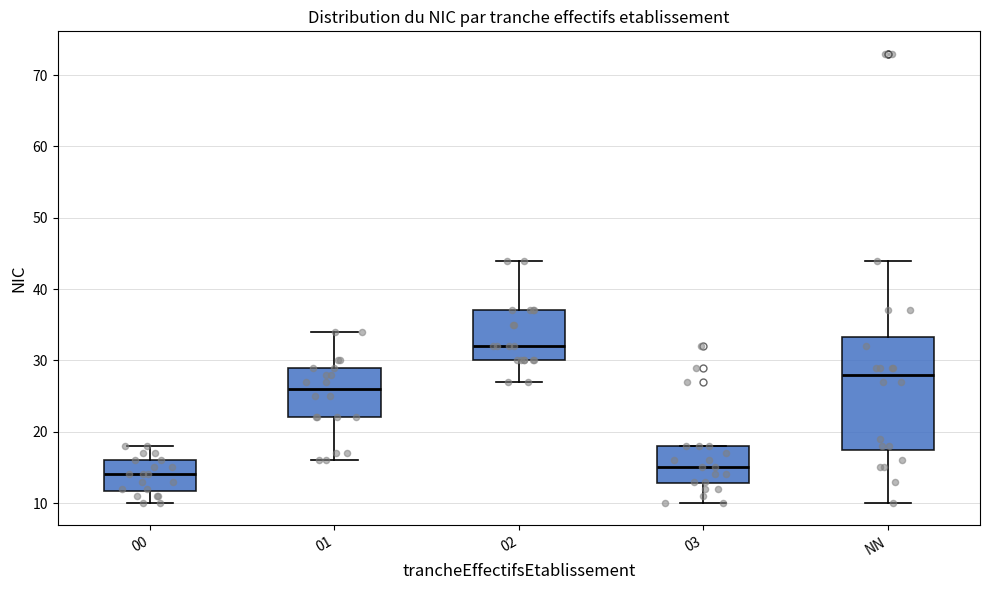

Reading left to right, read every box against the y-axis: the position of its median line, the range the box covers, and the ends of its whiskers. The values are not printed on the chart, so give them approximately, as read against the axis.

00: median 14, box 12 to 16, whiskers 10 to 18
01: median 26, box 22 to 29, whiskers 16 to 34
02: median 32, box 30 to 37, whiskers 27 to 44
03: median 15, box 13 to 18, whiskers 10 to 18
NN: median 28, box 18 to 33, whiskers 10 to 44